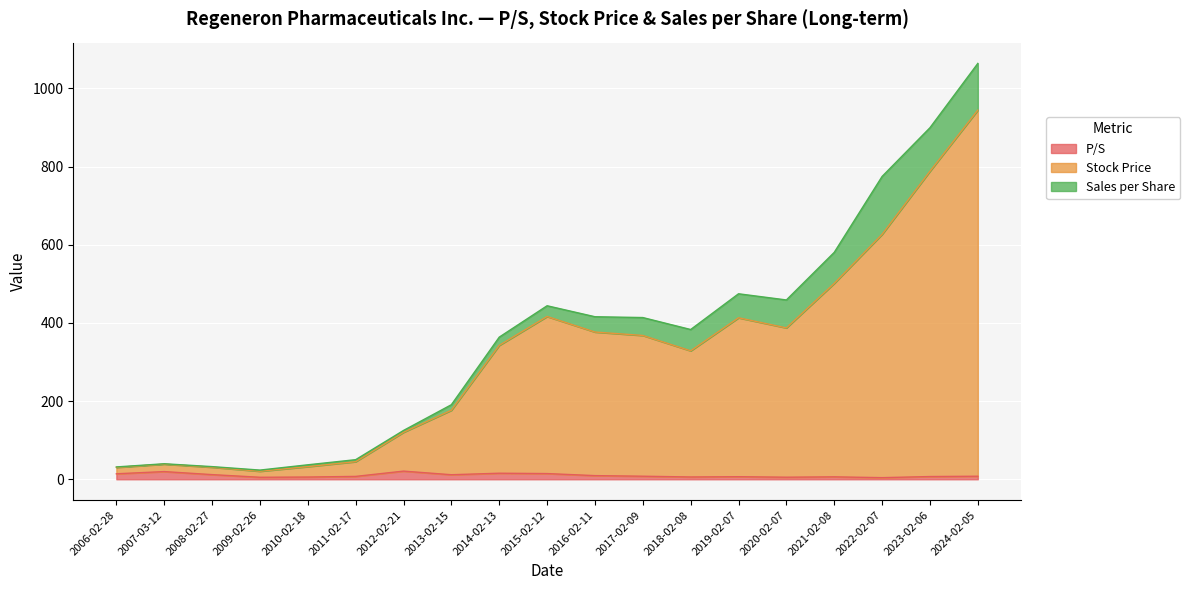

Which series has the largest total across all categories?

Stock Price